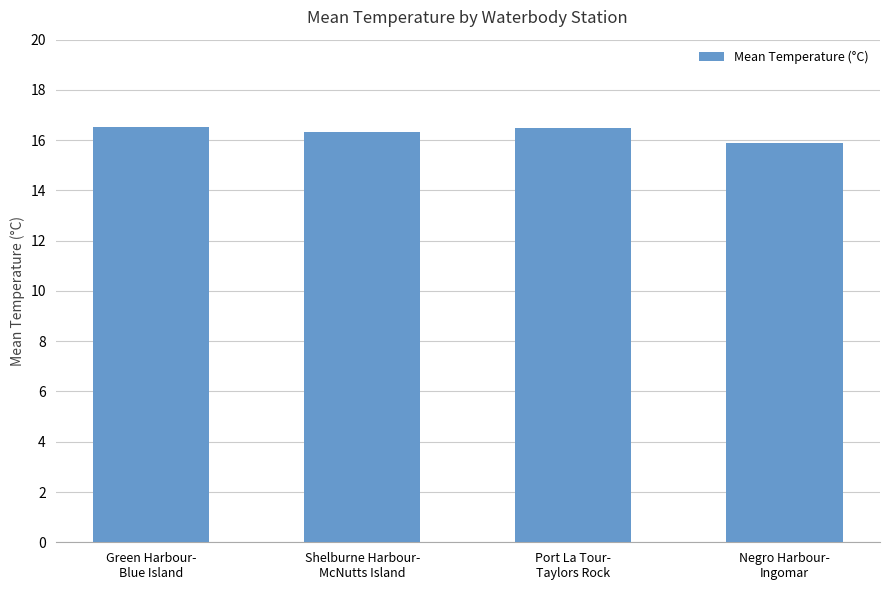

What is the difference between the maximum and minimum values?

0.6